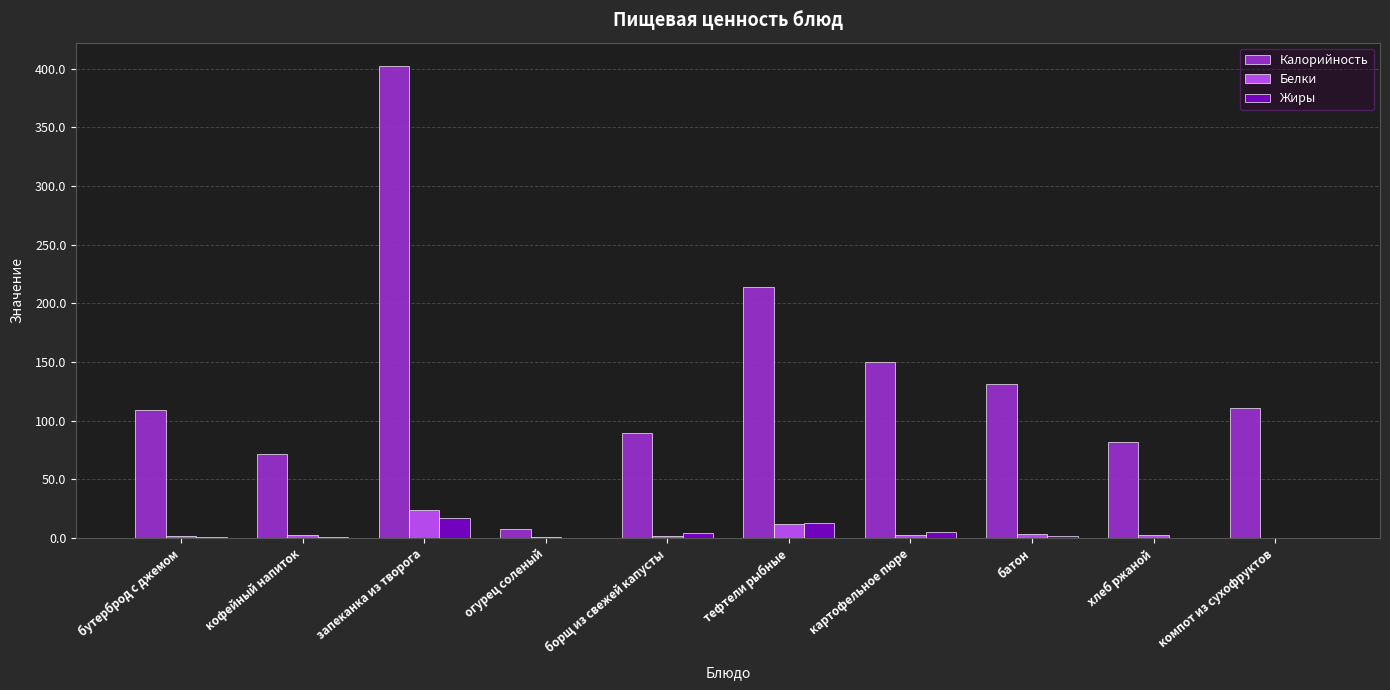

Which series changed the most between тефтели рыбные and батон?

Калорийность